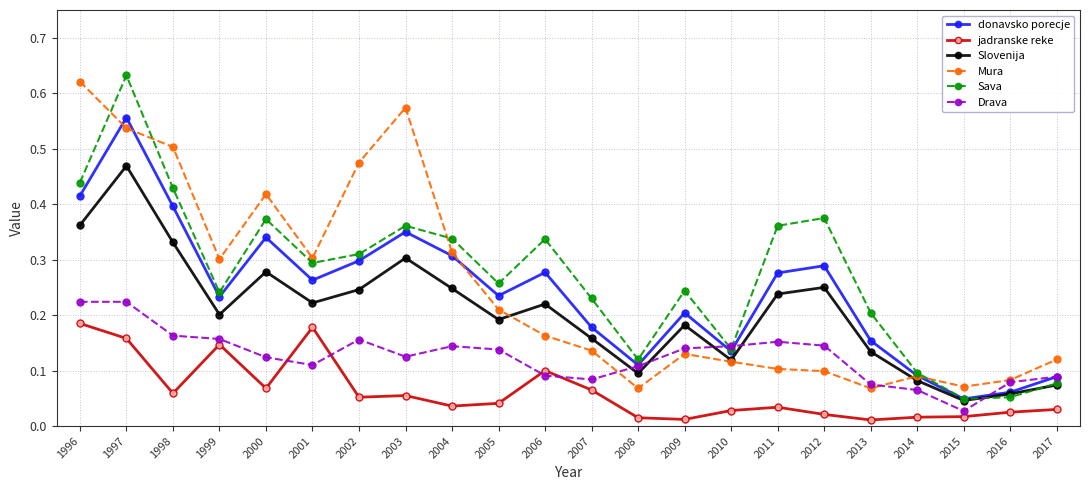

Between 2013 and 2016, which series saw the biggest shift?

Sava